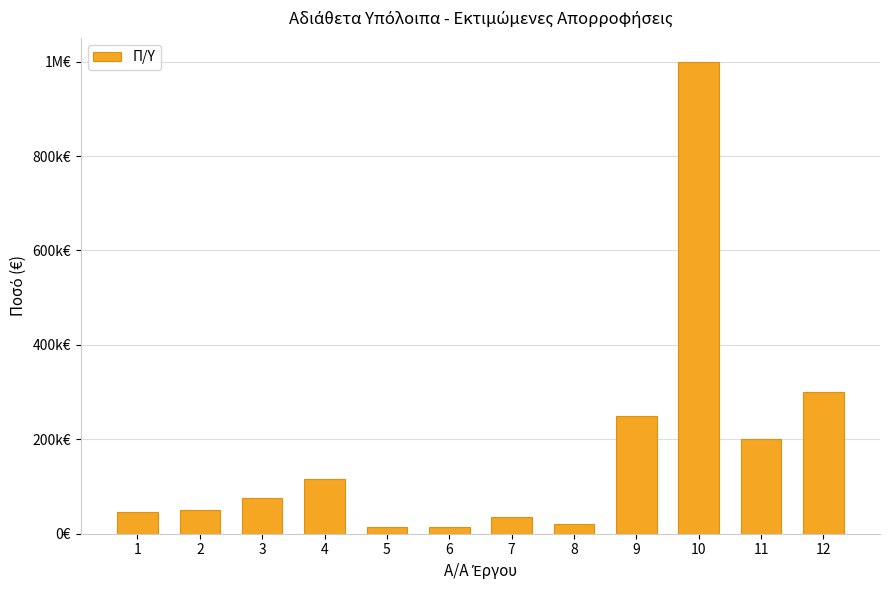

The chart shows a value of 45200.0 at 1. True or false?

True